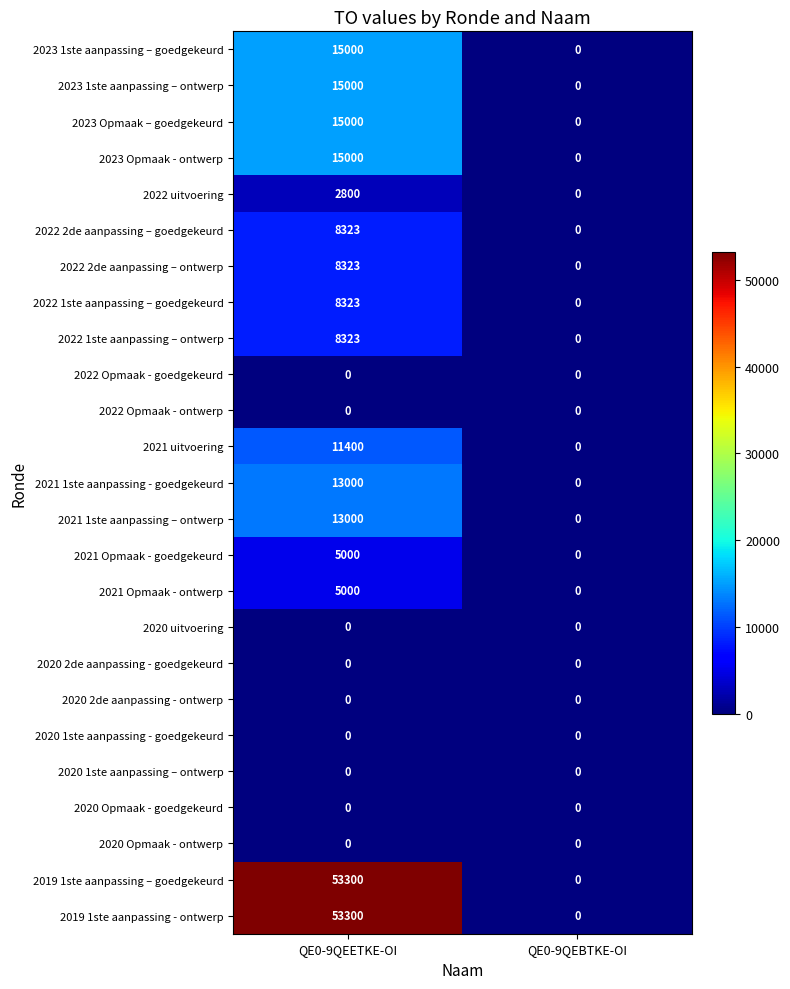

What is the difference between the 2022 1ste aanpassing – ontwerp values at QE0-9QEETKE-OI and QE0-9QEBTKE-OI?

8323